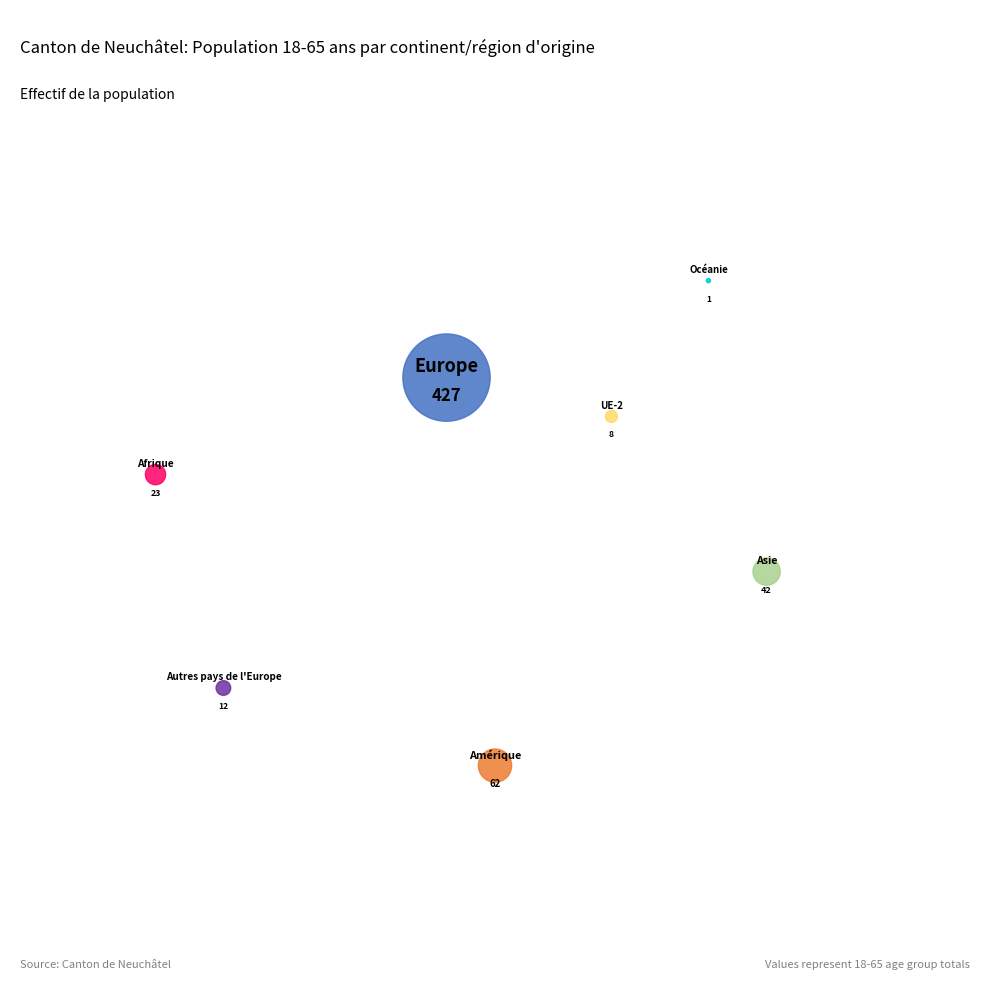

True or false: Autres pays de l'Europe accounts for 1% of the total.

False